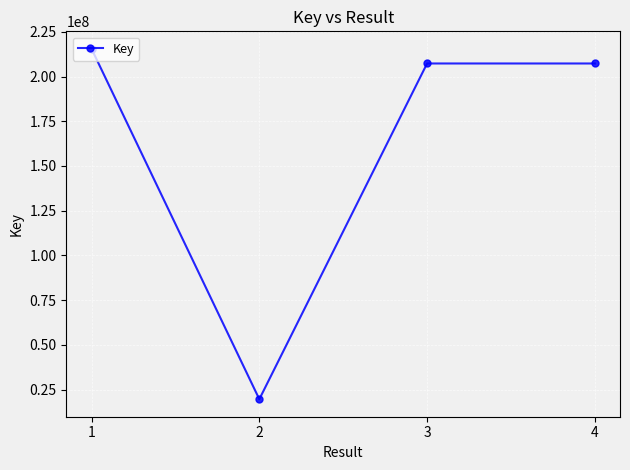

How many interior local valleys (lower than both neighbors) does the data have?

1